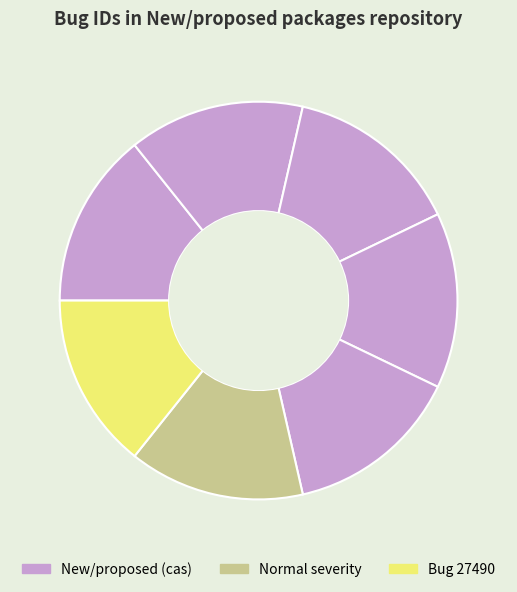

Count the number of slices in the pie.

7